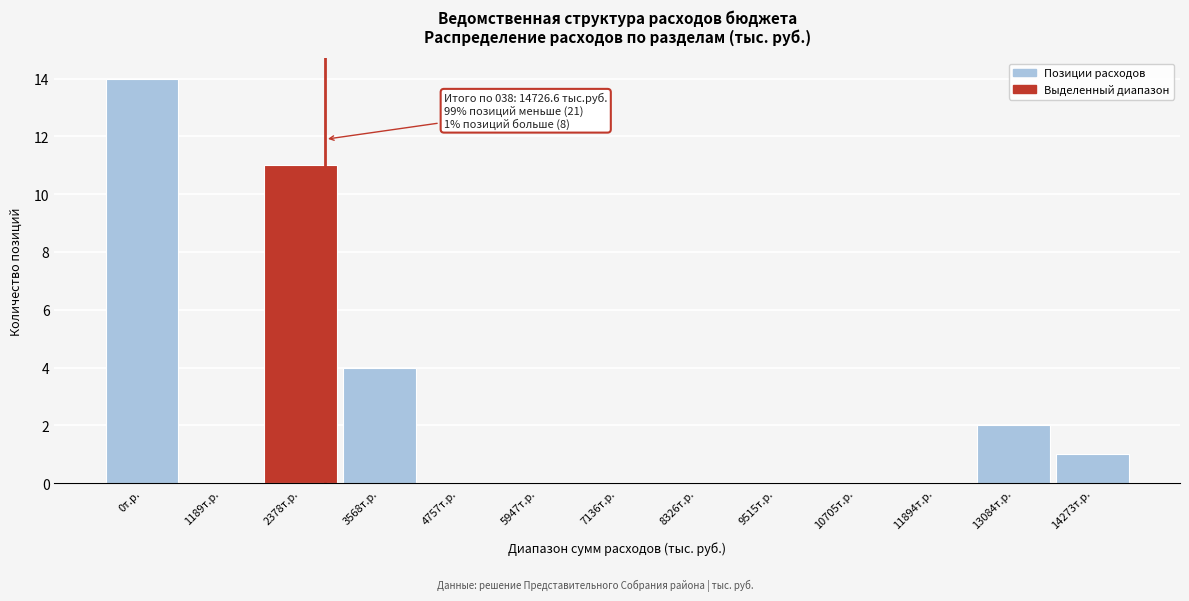

Reading left to right, what are all the values shown in this chart?

0т.р.=14	1189т.р.=0	2378т.р.=11	3568т.р.=4	4757т.р.=0	5947т.р.=0	7136т.р.=0	8326т.р.=0	9515т.р.=0	10705т.р.=0	11894т.р.=0	13084т.р.=2	14273т.р.=1